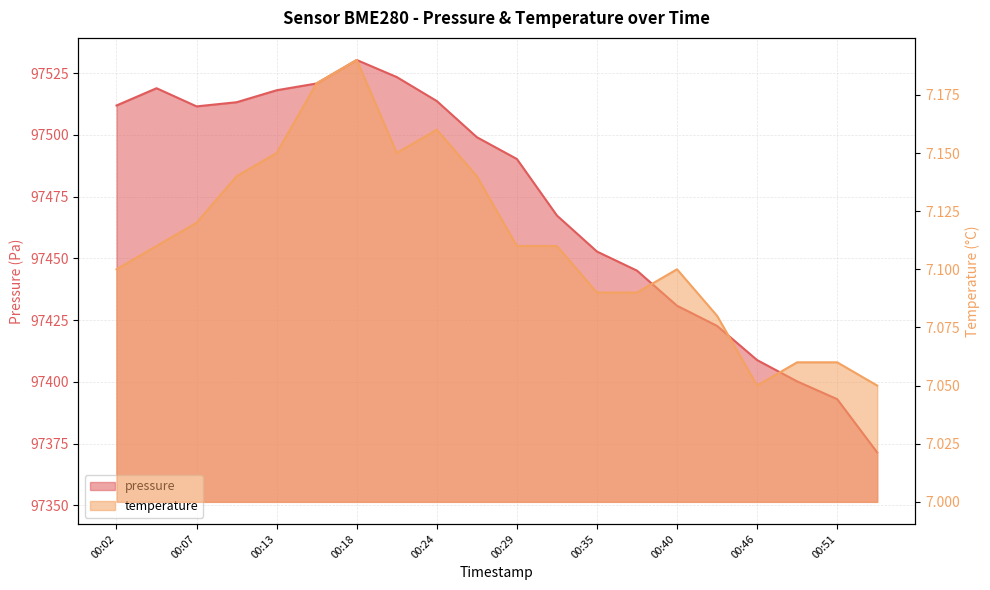

Count the number of data series in this chart.

2